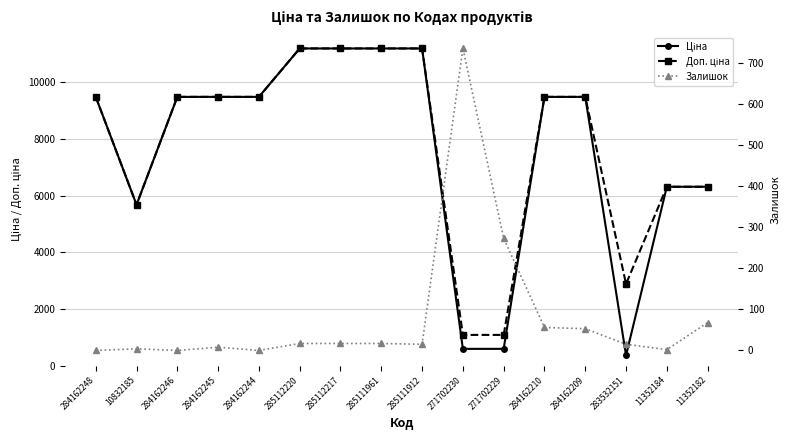

The value of Ціна at 285112217 is 4751.8. True or false?

False